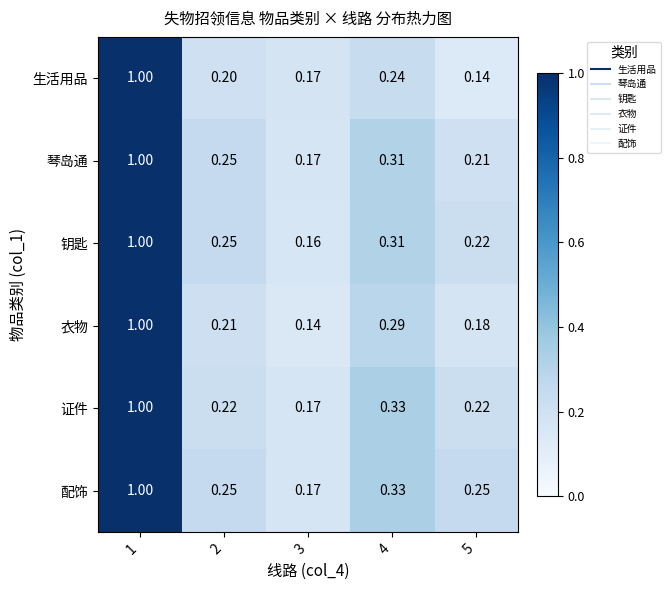

Is the value of 钥匙 at 4 greater than the value of 证件 at 3?

Yes